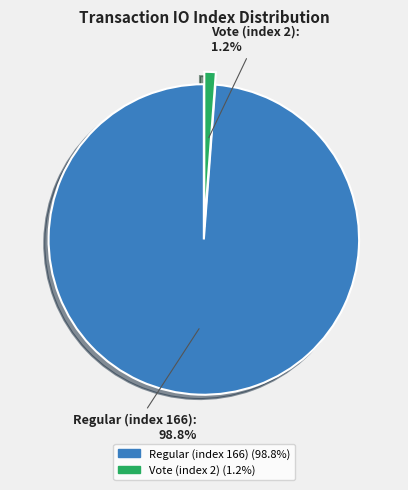

Rank the categories by value from lowest to highest.

Vote (index 2), Regular (index 166)